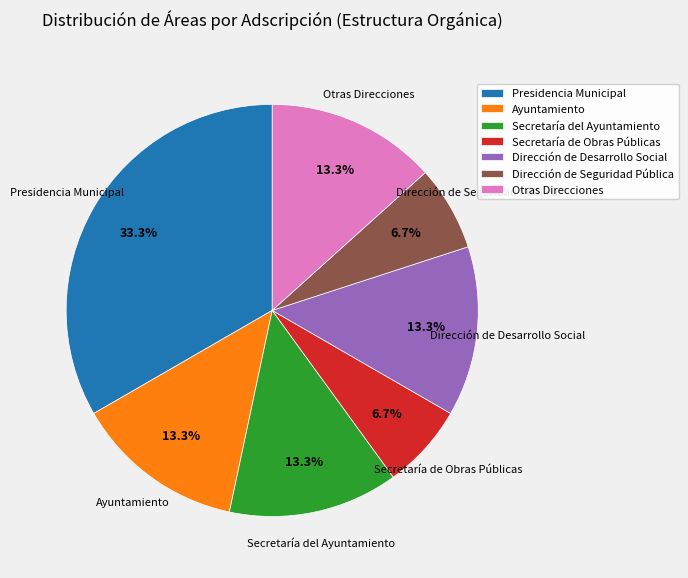

Is Secretaría del Ayuntamiento the majority of the pie?

No